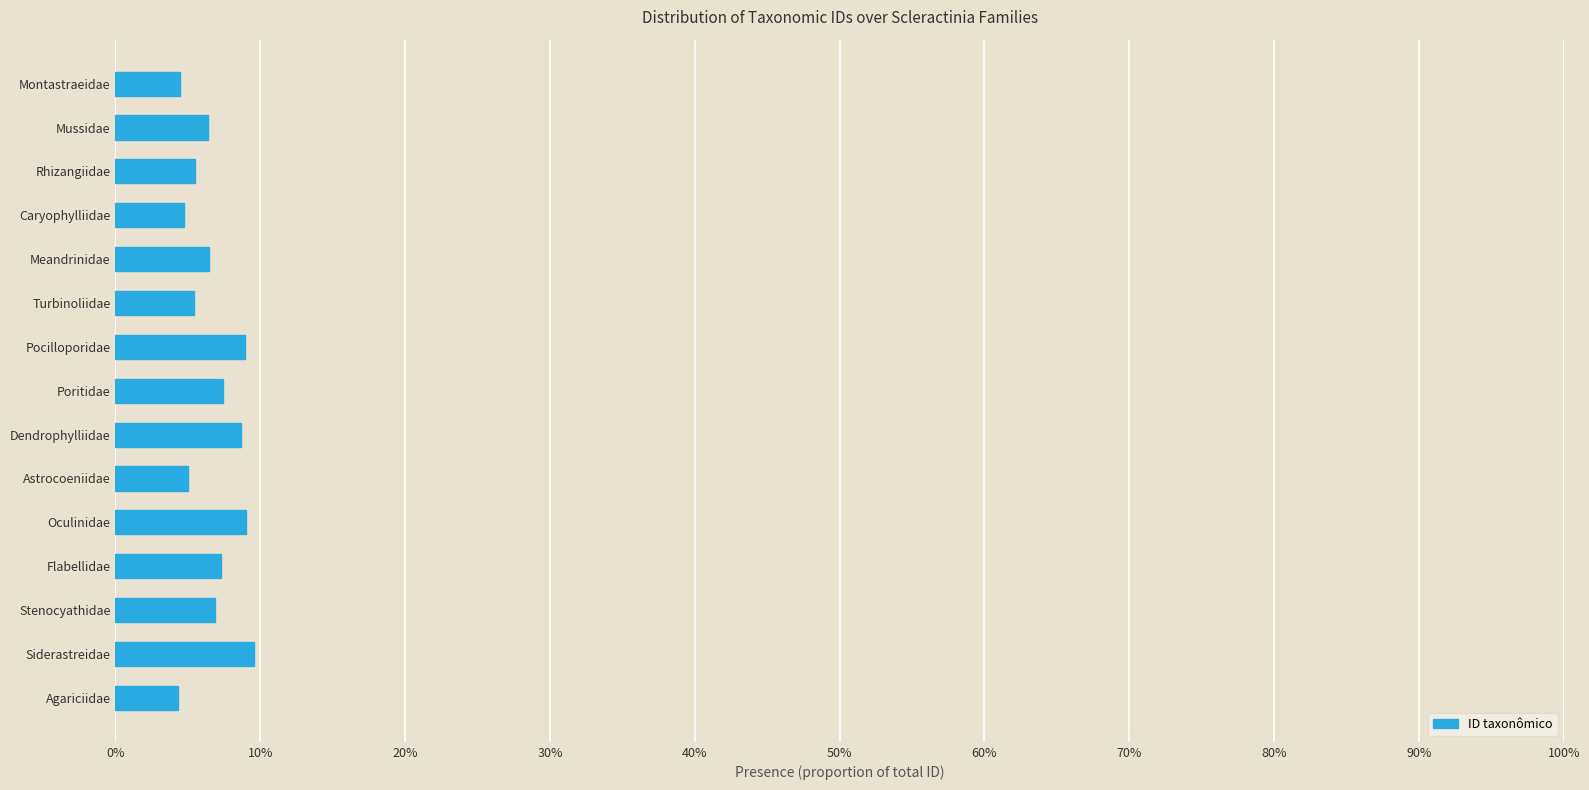

Does the chart contain any negative values?

No